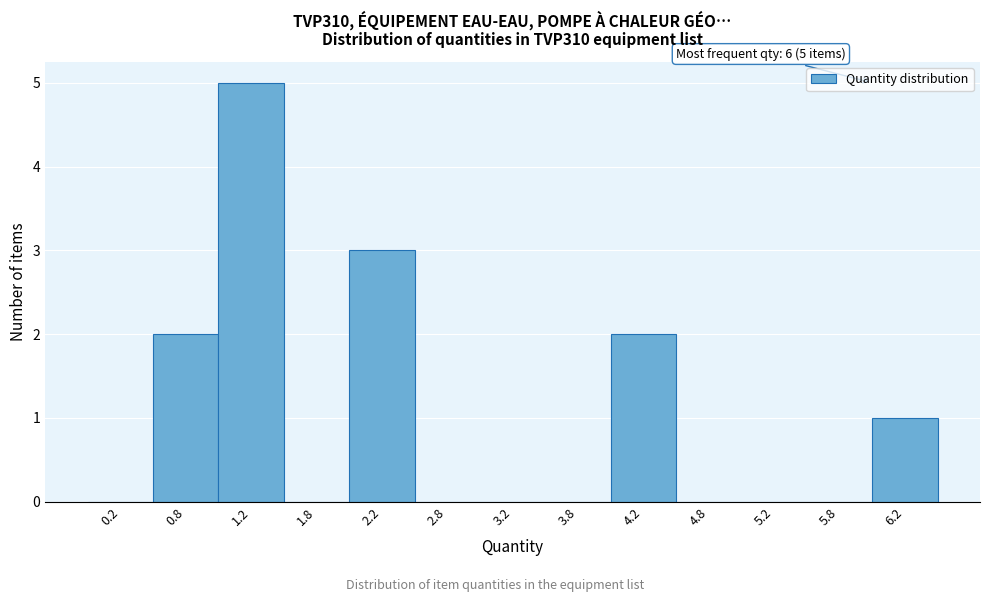

Which range on the x-axis has the tallest bar?

1.0 to 1.5